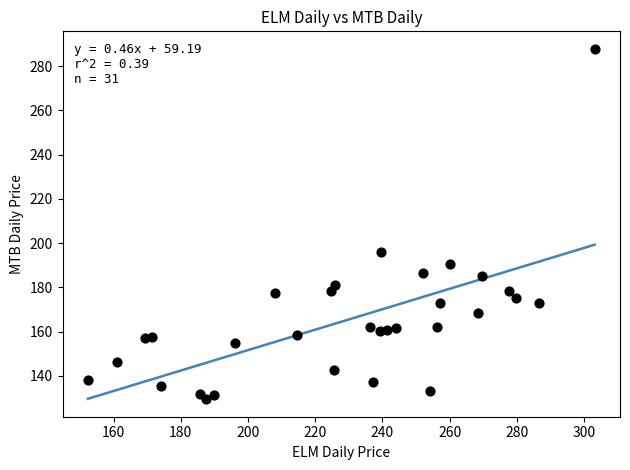

What Y value in the scatter plot is closest to 208?

196.0